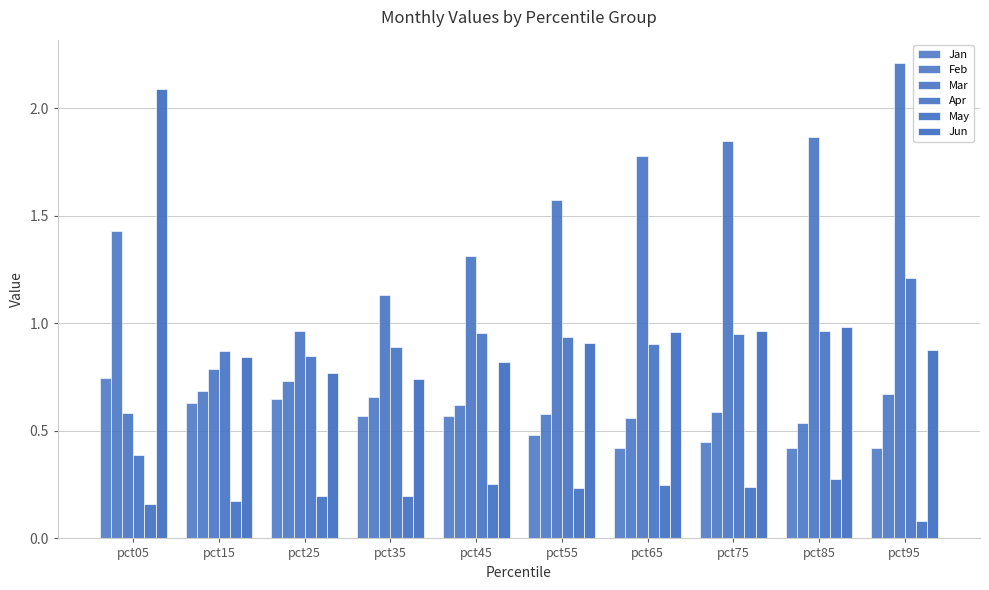

Which has a higher value, pct35 or pct95?

pct35